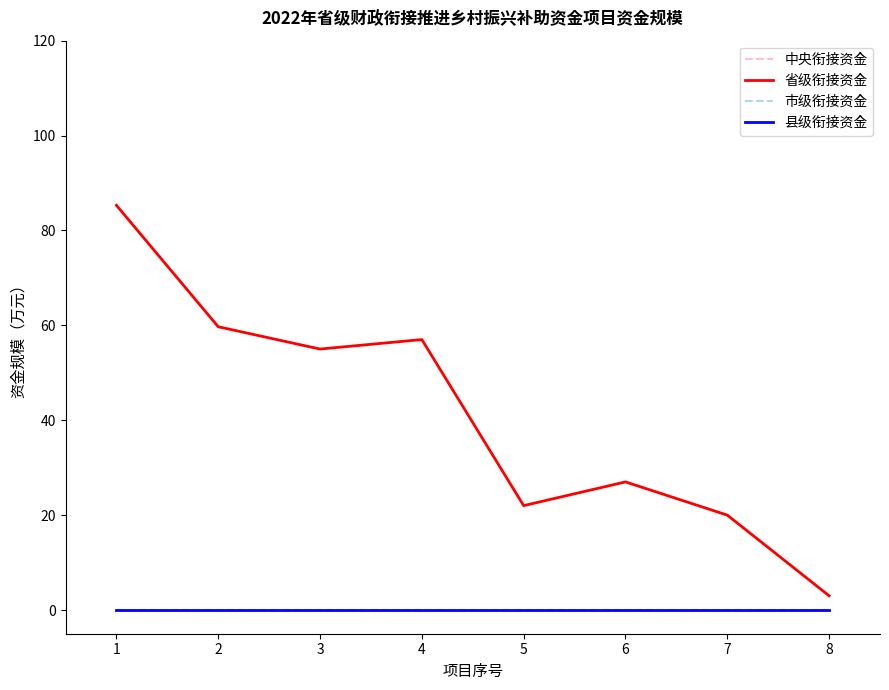

Rank the categories by 省级衔接资金 value from highest to lowest.

1, 2, 4, 3, 6, 5, 7, 8